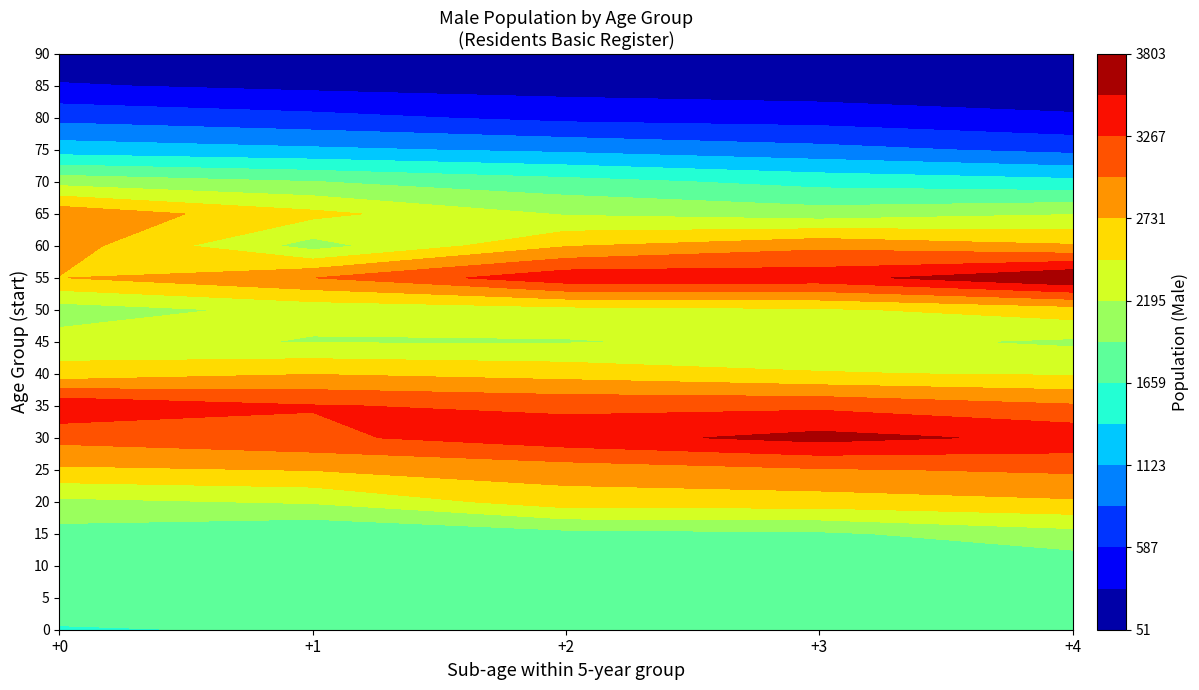

Reading right to left, extract all data points from this chart.

0: 4=1759	3=1707	2=1780	1=1685	0=1635
5: 4=1822	3=1791	2=1818	1=1838	0=1825
10: 4=1764	3=1760	2=1847	1=1807	0=1741
15: 4=2097	3=1882	2=1843	1=1679	0=1829
20: 4=2698	3=2607	2=2603	1=2227	0=2134
25: 4=3040	3=2973	2=2854	1=2741	0=2684
30: 4=3467	3=3619	2=3436	1=3208	0=3080
35: 4=3031	3=3210	2=3201	1=3282	0=3495
40: 4=2434	3=2480	2=2626	1=2720	0=2564
45: 4=2151	3=2265	2=2177	1=2176	0=2306
50: 4=2601	3=2419	2=2365	1=2279	0=2058
55: 4=3803	3=3429	2=3446	1=2993	0=2722
60: 4=2760	3=2934	2=2713	1=2089	0=2862
65: 4=2182	3=2052	2=2169	1=2533	0=2925
70: 4=1464	3=1569	2=1753	1=1935	0=2098
75: 4=782	3=938	2=1069	1=1172	0=1265
80: 4=355	3=476	2=520	1=662	0=778
85: 4=149	3=160	2=209	1=257	0=343
90: 4=54	3=51	2=94	1=102	0=117